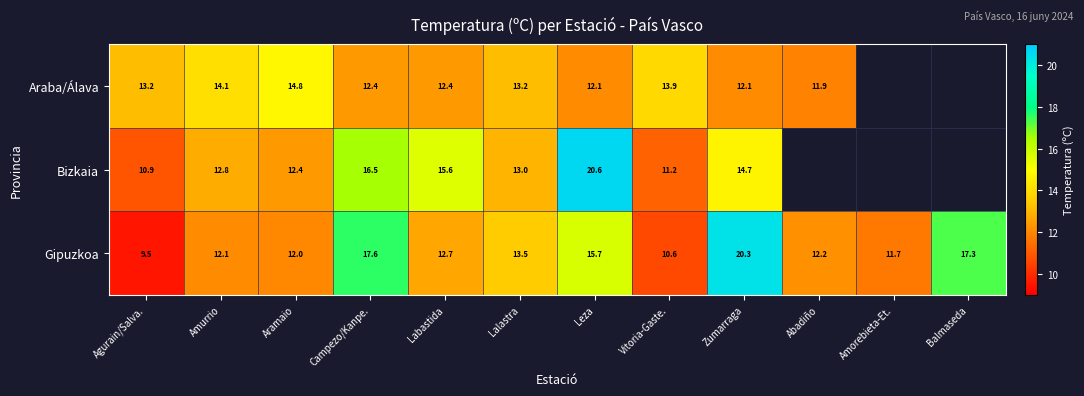

At how many categories does at least one series exceed 14?

7